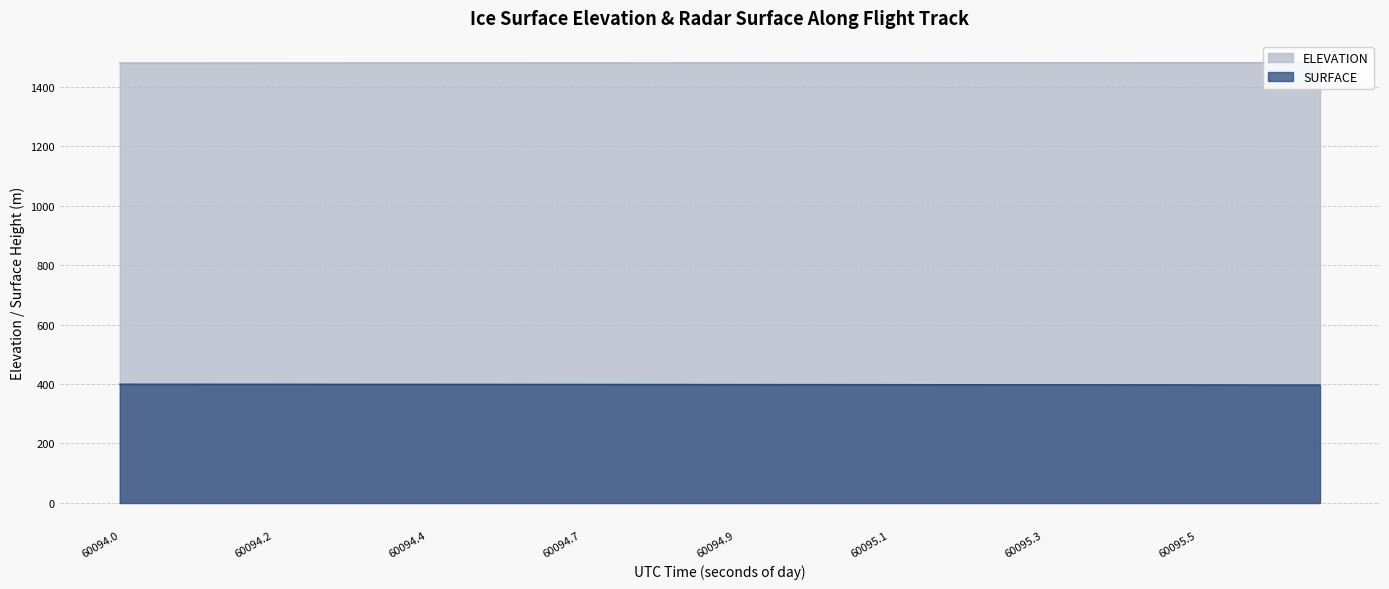

Does the chart display data point markers on the line(s)?

No